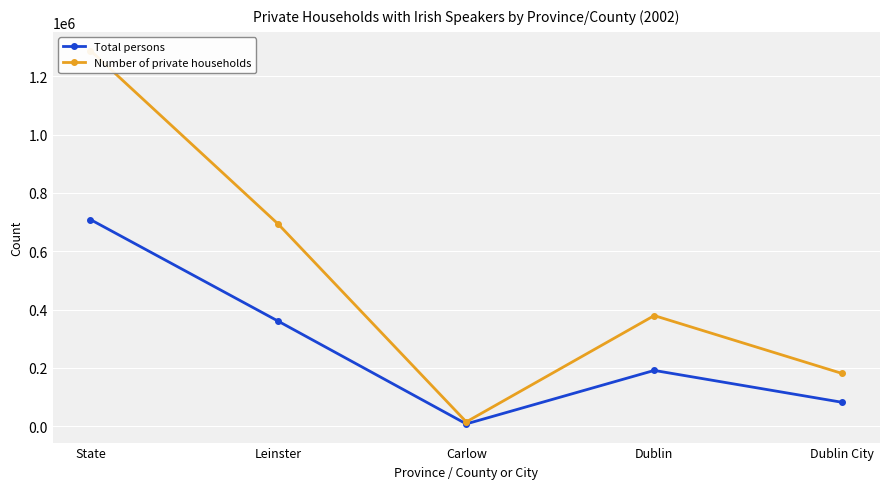

Reading left to right, what are all the values shown in this chart?

Total persons: 708608	359945	7991	191362	82055
Number of private households: 1287958	692571	14931	379372	180852